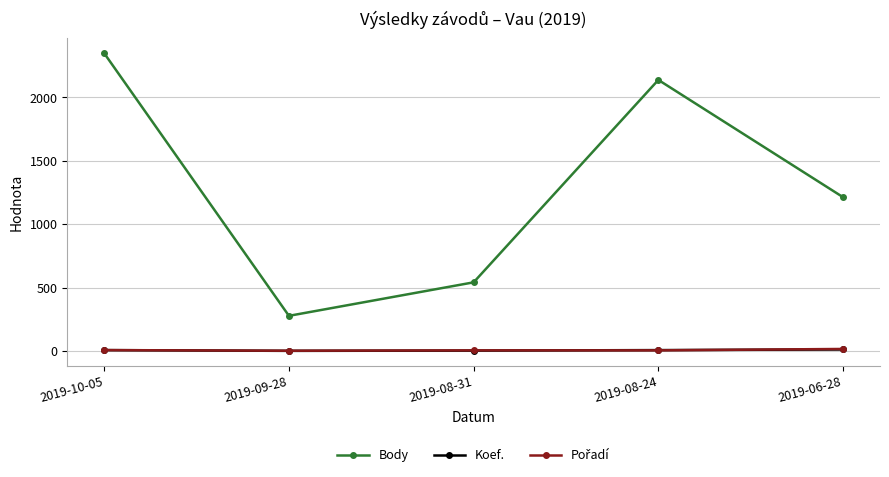

True or false: Body and Koef. intersect in this chart.

False